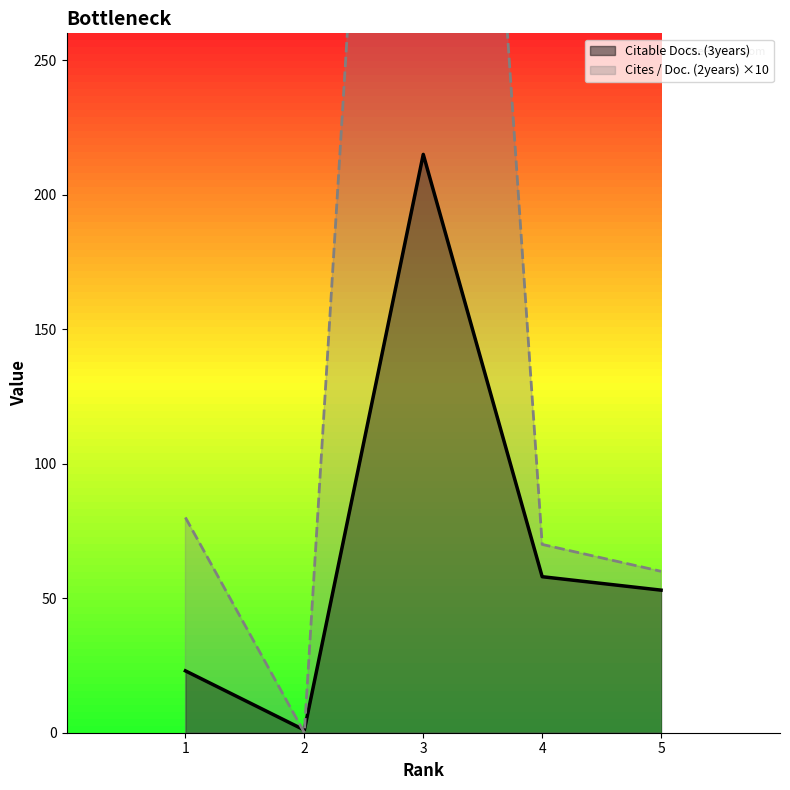

What is the total value across all series at 5?

113